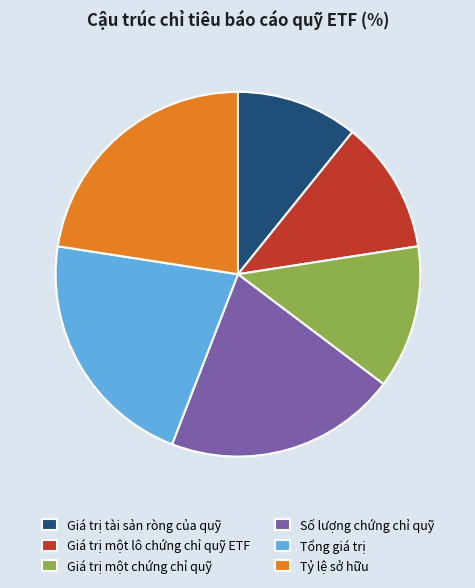

Is there a majority slice in this chart?

No